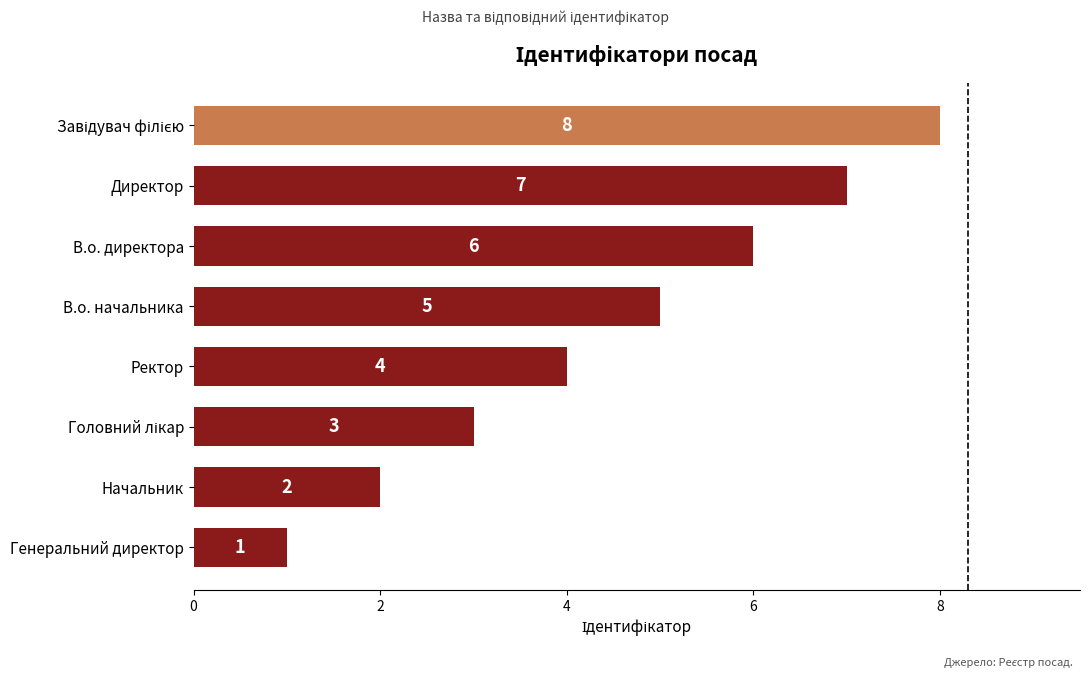

Approximately how many times larger is the value at В.о. начальника compared to Начальник?

2.5